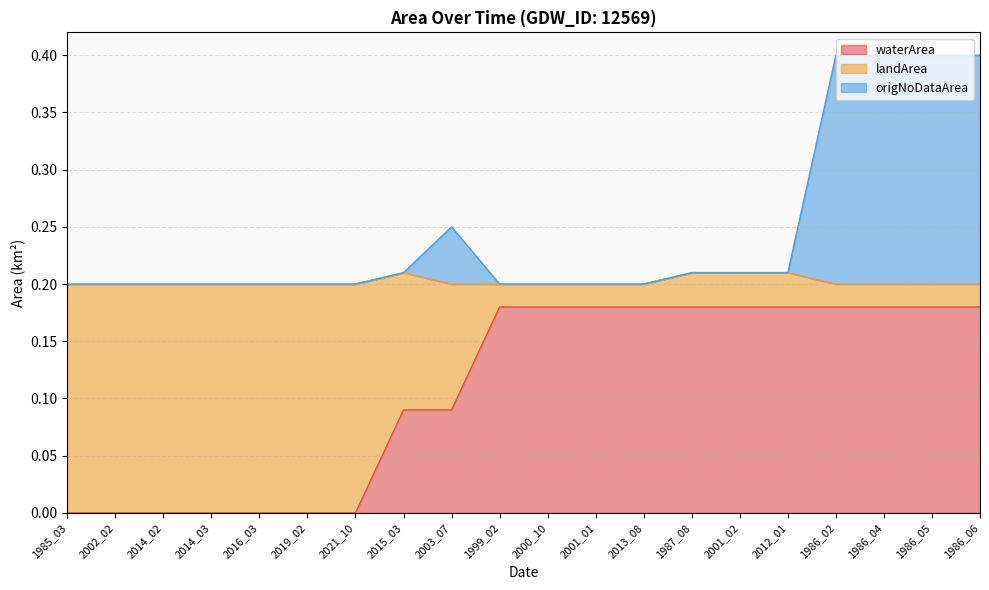

The value of origNoDataArea at 2013_08 is 0.3. True or false?

False